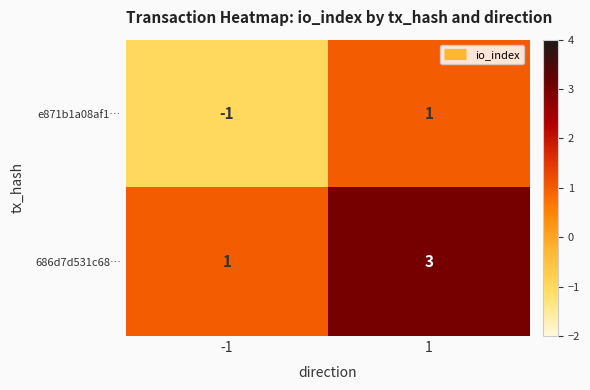

What is the sum of all 686d7d531c68… values?

4